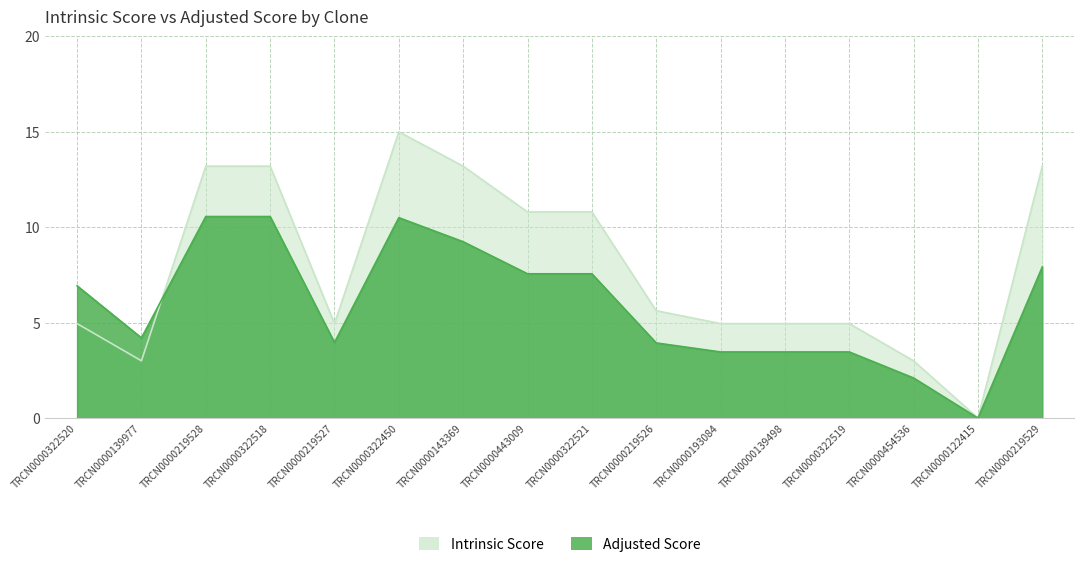

What position from the left is TRCN0000322450?

6